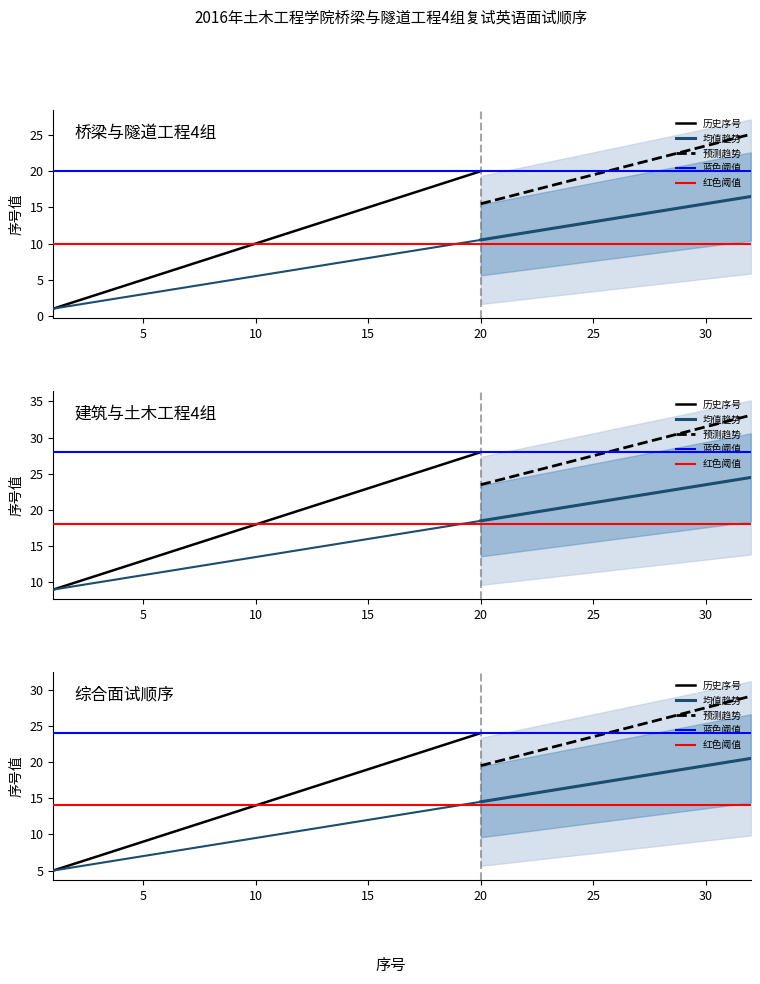

Which category has the highest value in the 累计均值 series?

32